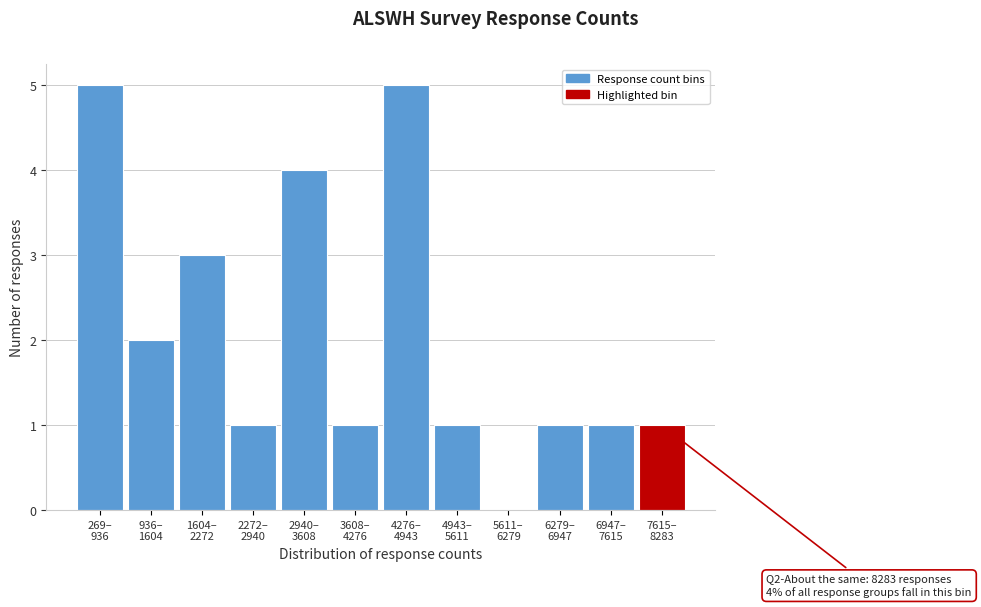

What is the greatest value displayed?

5